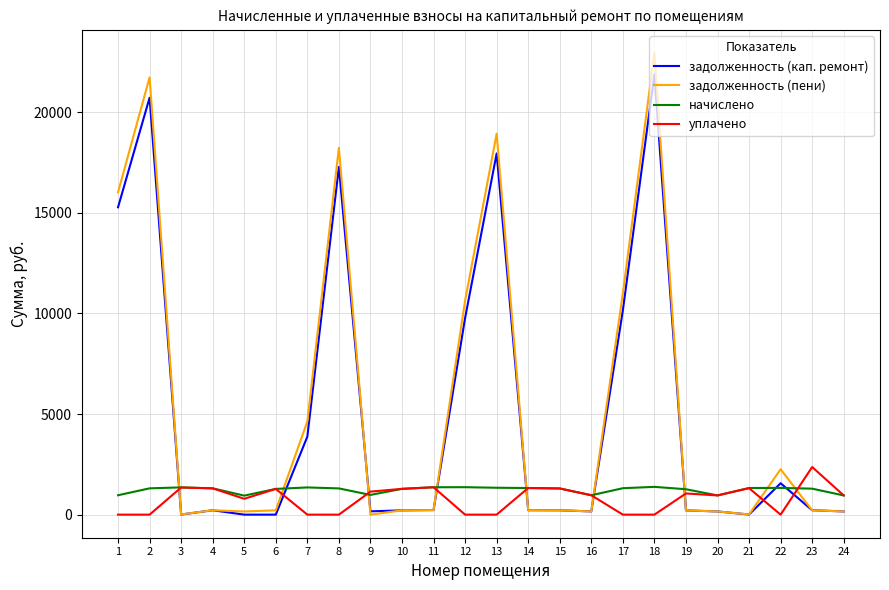

How many times do начислено and задолженность (пени) cross each other?

9